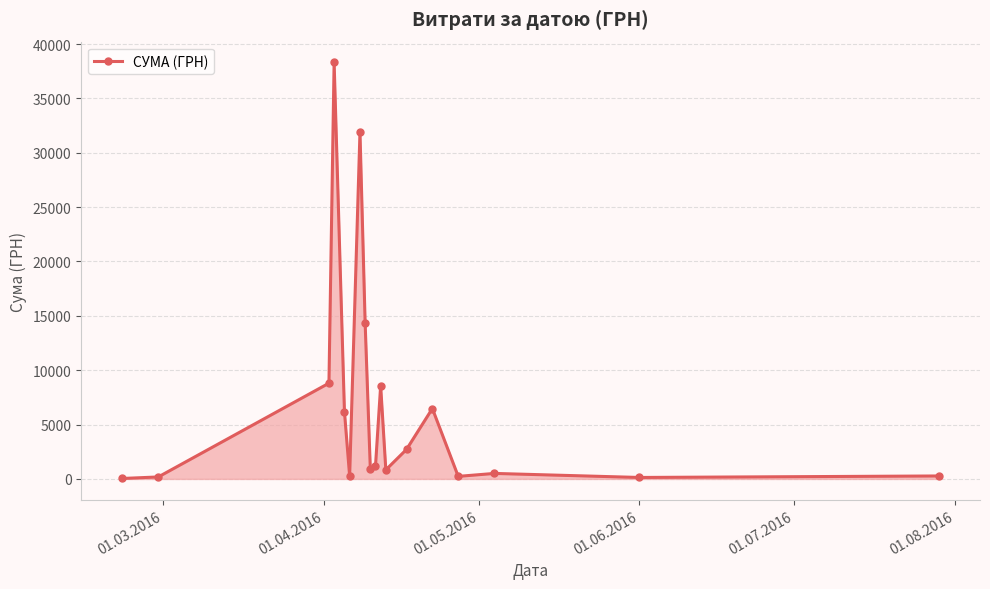

What is the sum of all values?

121839.8